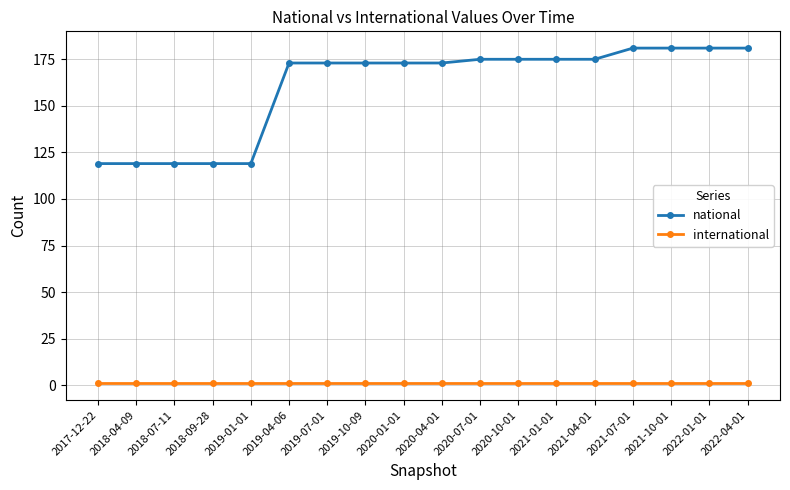

Does the chart display data point markers on the line(s)?

Yes